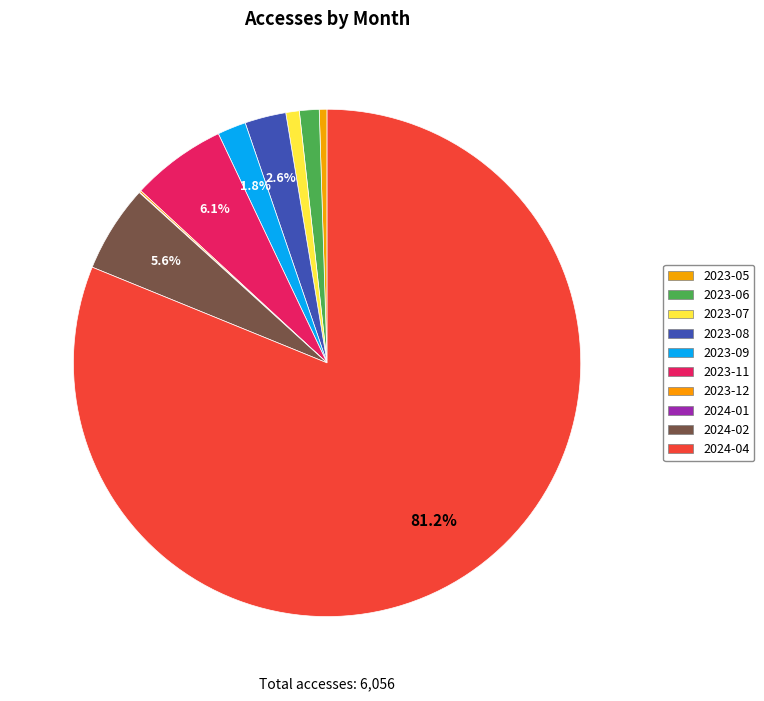

What is the change in value from 2023-06 to 2024-01?

-74